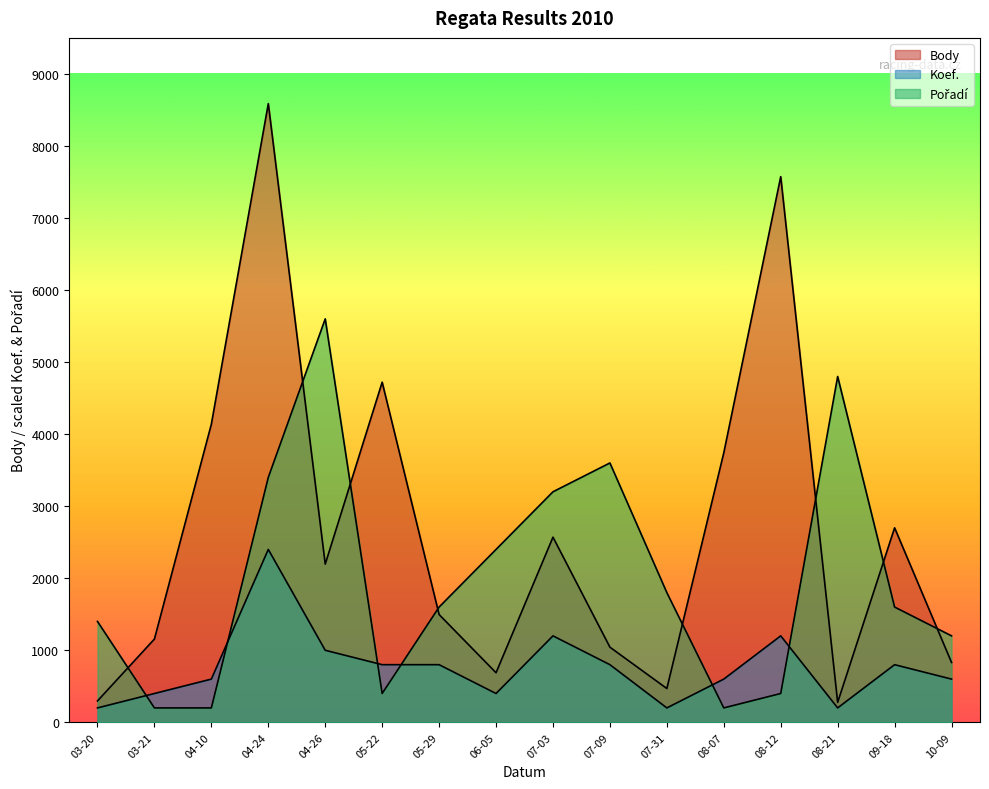

What position from the left is 07-31?

11